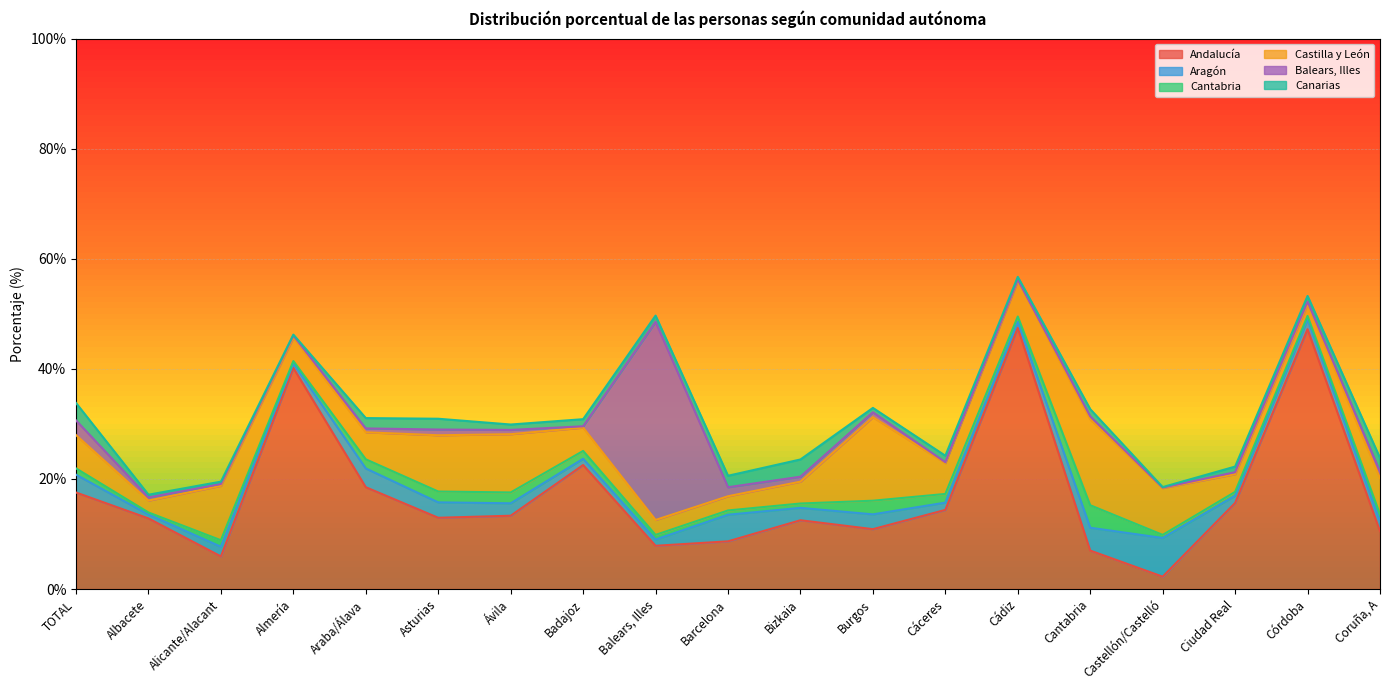

How many values in the Castilla y León series exceed 5?

10